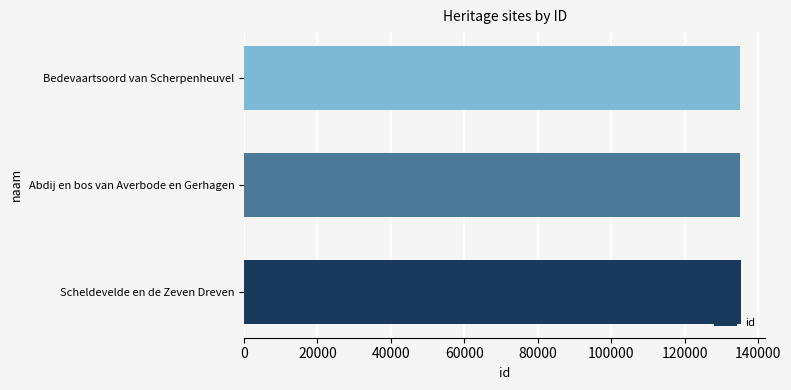

What value does the data have at Scheldevelde en de Zeven Dreven?

135226